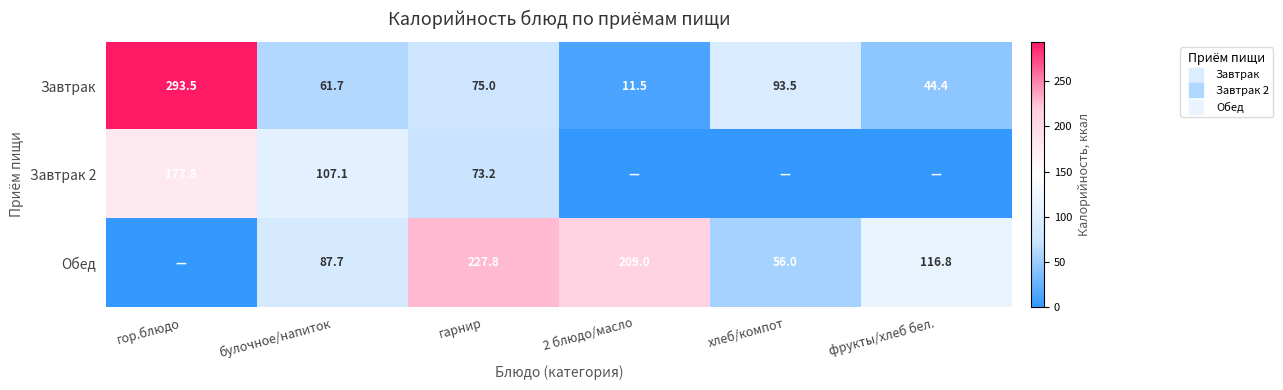

At which category is the sum across all series the highest?

гор.блюдо